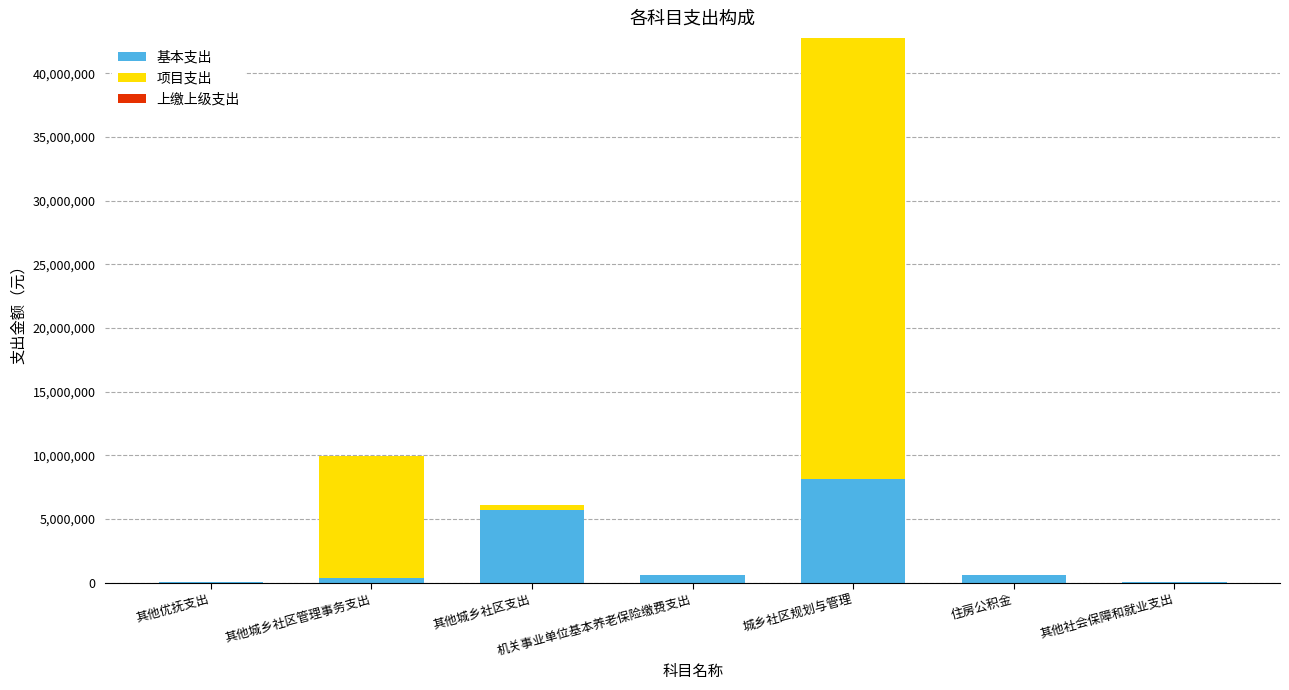

What is the highest value of the 基本支出 series?

8106155.9